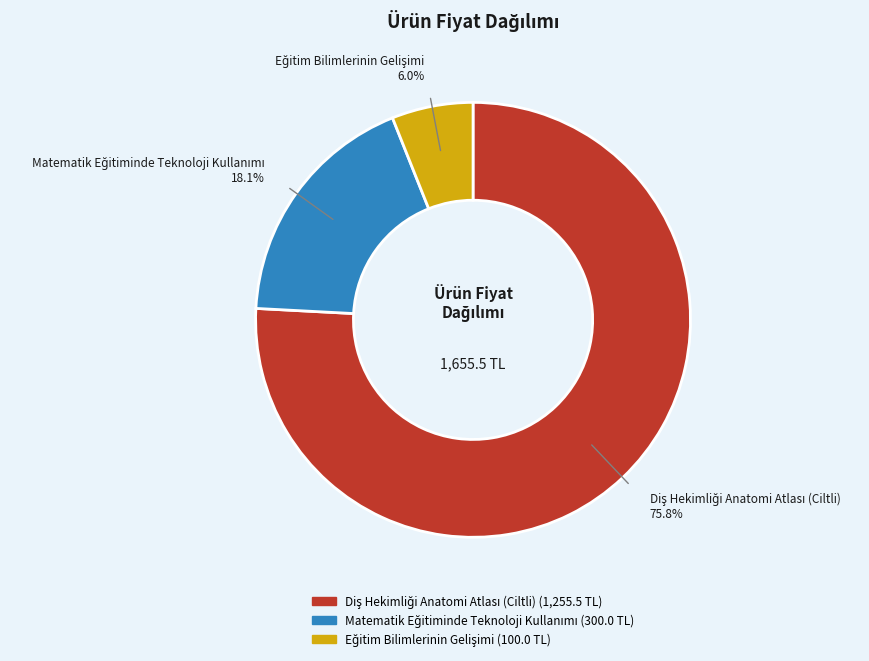

Does any single category account for the majority?

Yes